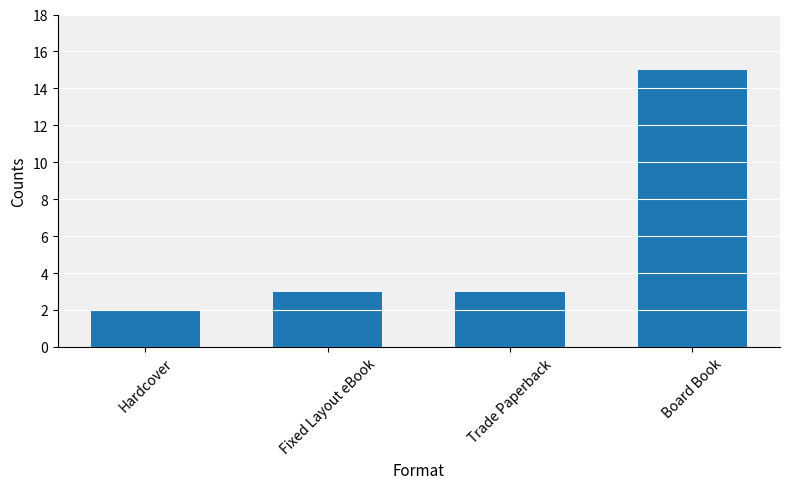

What is the difference between the values at Board Book and Hardcover?

13